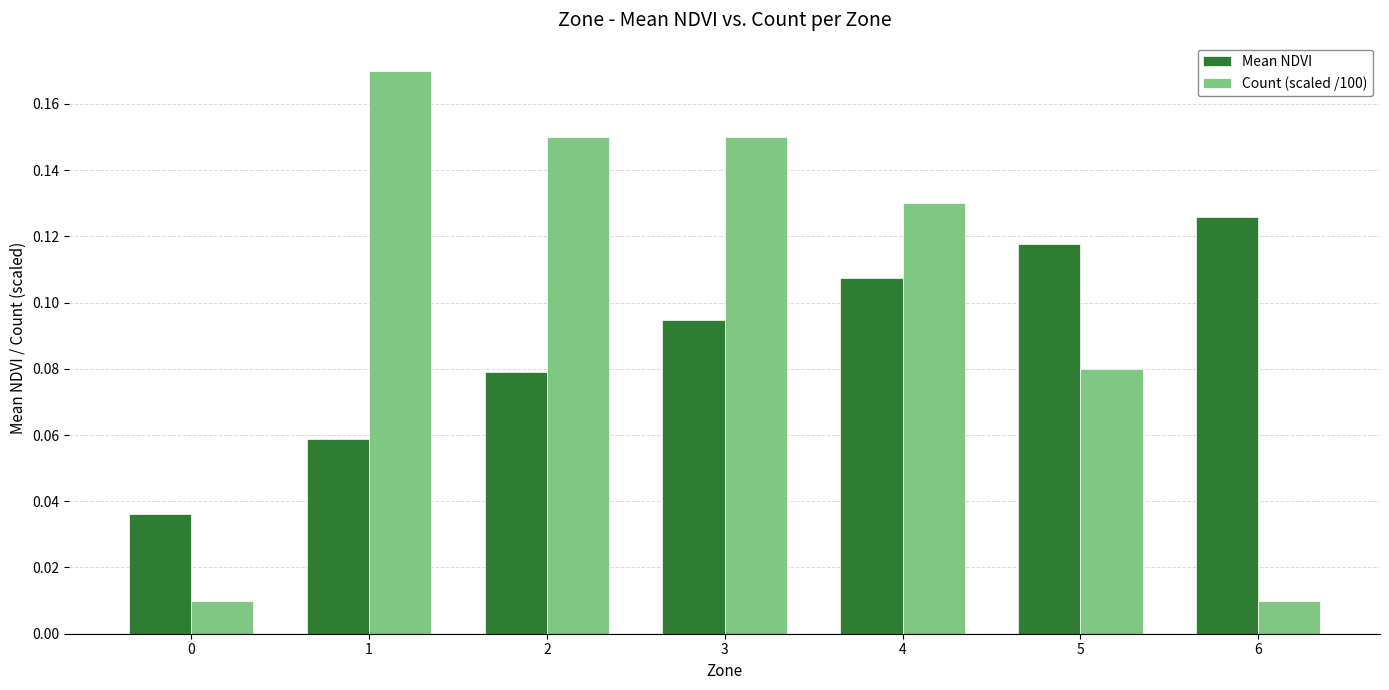

Is the value of Mean NDVI at 1 greater than the value of Count (scaled /100) at 3?

No